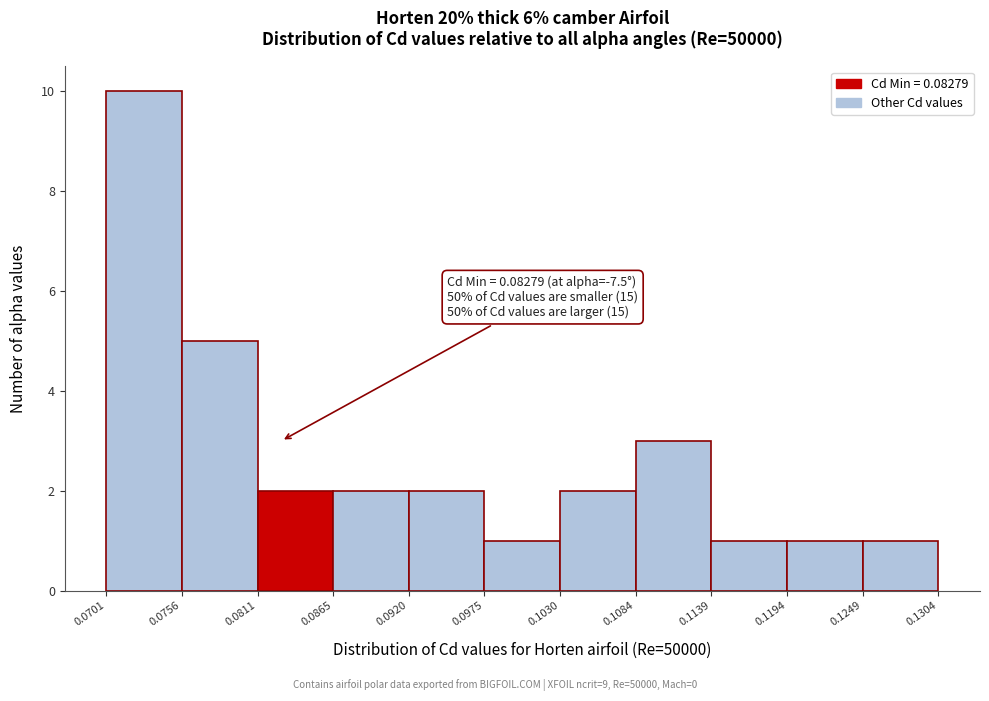

Which range on the x-axis has the tallest bar?

0.0701 to 0.0756